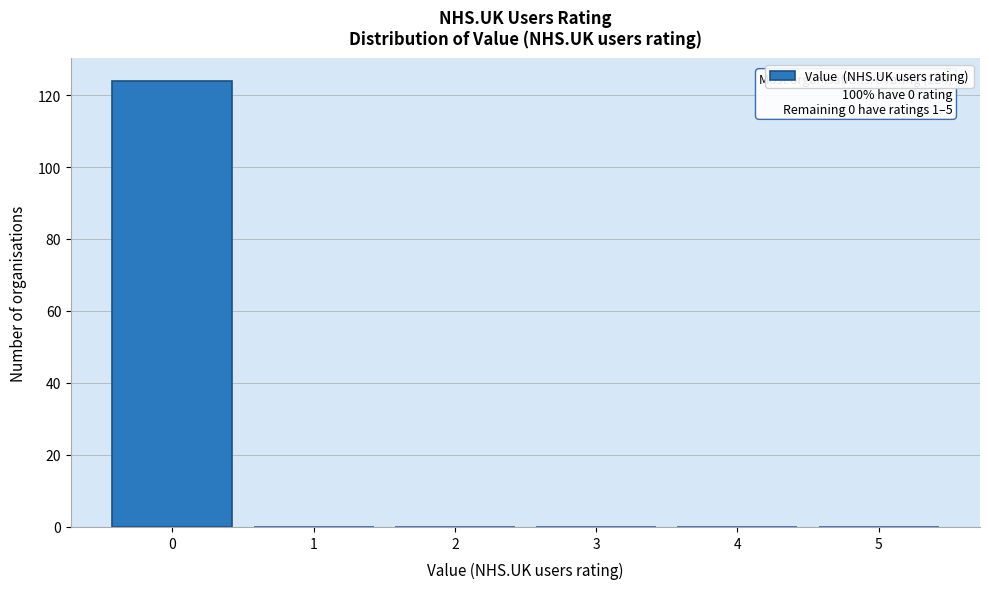

Over which range of the x-axis is the bar tallest?

-0.5 to 0.5